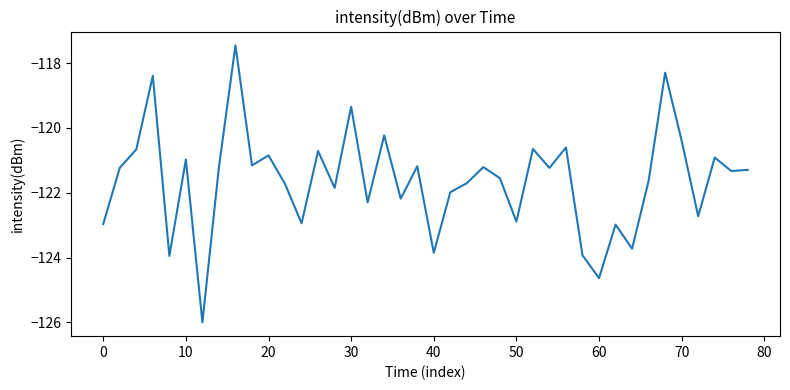

What is the maximum value shown in the chart?

-117.5